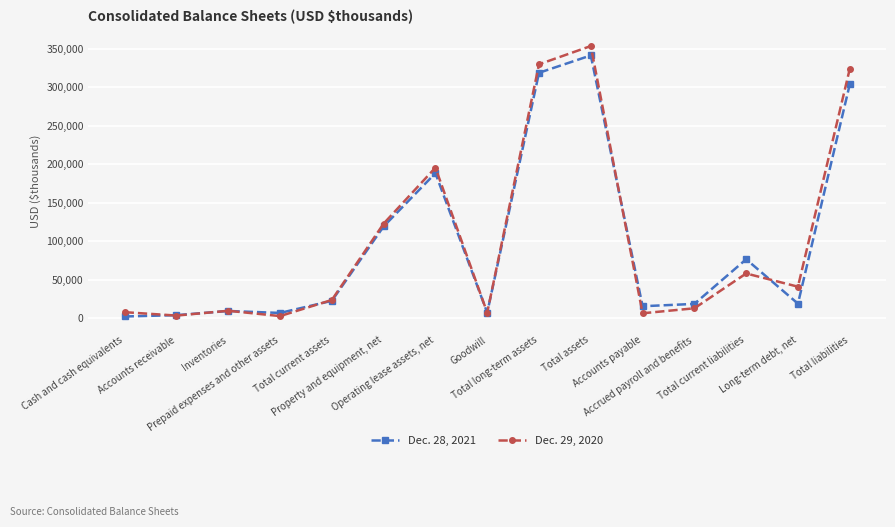

Is this an area chart (filled region under the line)?

No